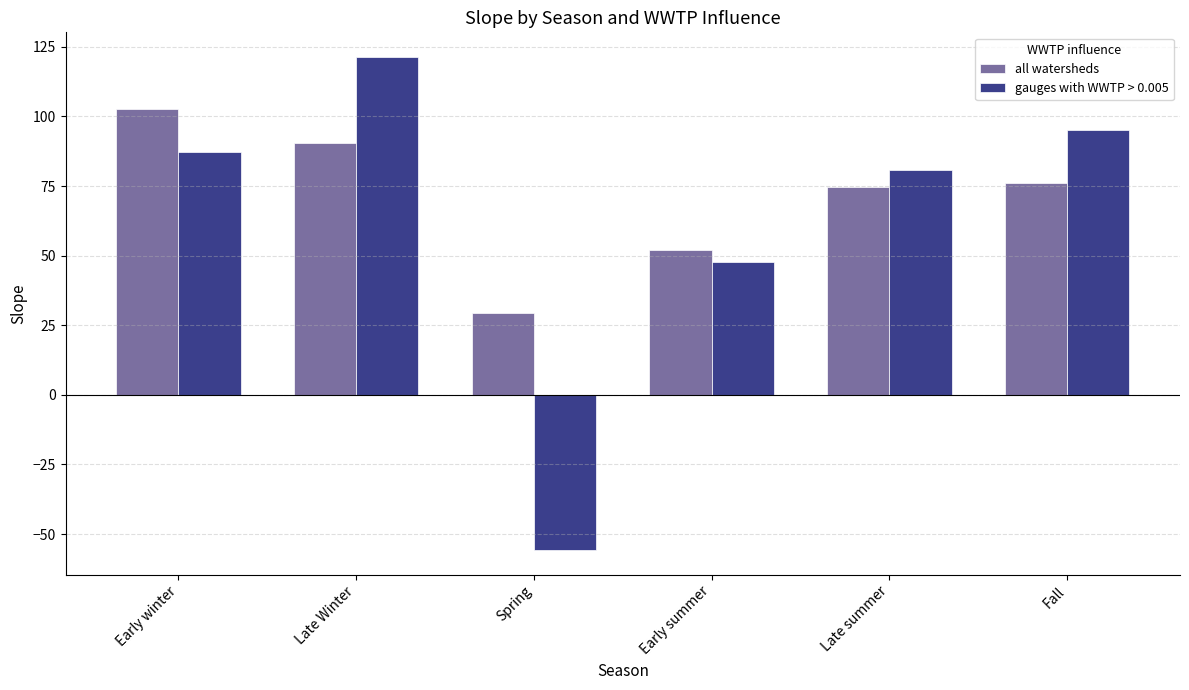

Between Early summer and Late Winter, which is larger?

Late Winter